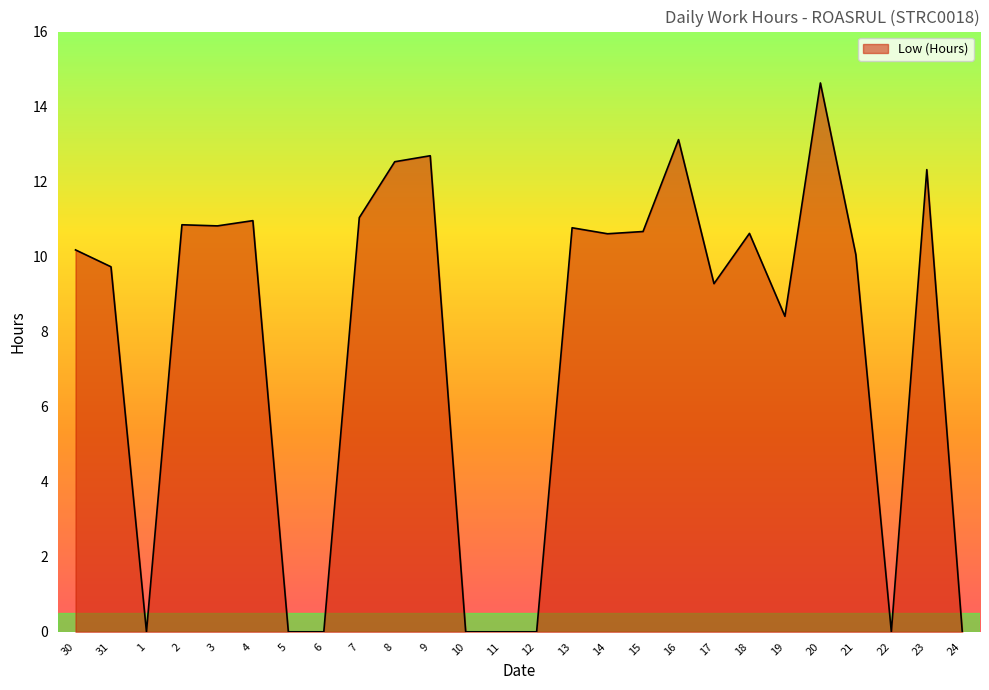

What is the maximum value shown in the chart?

14.6